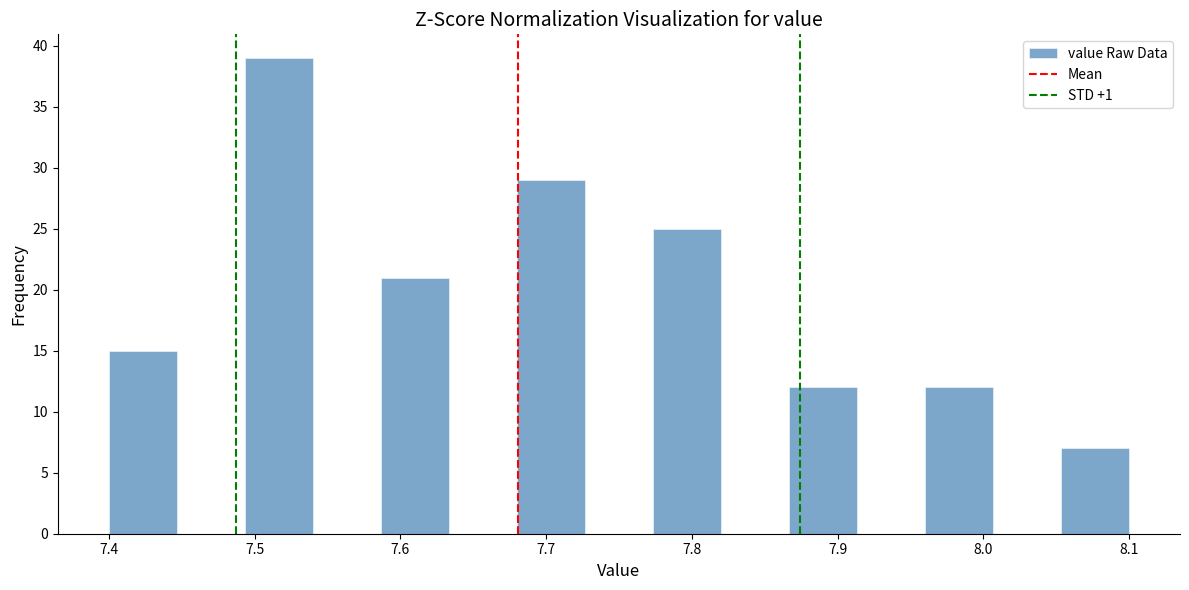

Reading left to right, transcribe this chart: for each bar, give the range it covers on the x-axis and its height. Neither the bar edges nor the heights are printed on the chart, so give them approximately, as read against the axes.

7.40 to 7.45: 15
7.45 to 7.49: 0
7.49 to 7.54: 39
7.54 to 7.59: 0
7.59 to 7.63: 21
7.63 to 7.68: 0
7.68 to 7.73: 29
7.73 to 7.77: 0
7.77 to 7.82: 25
7.82 to 7.87: 0
7.87 to 7.91: 12
7.91 to 7.96: 0
7.96 to 8.01: 12
8.01 to 8.05: 0
8.05 to 8.10: 7